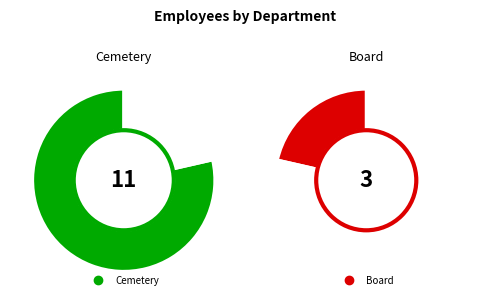

To the nearest percent, what percentage of the pie is Cemetery?

79%